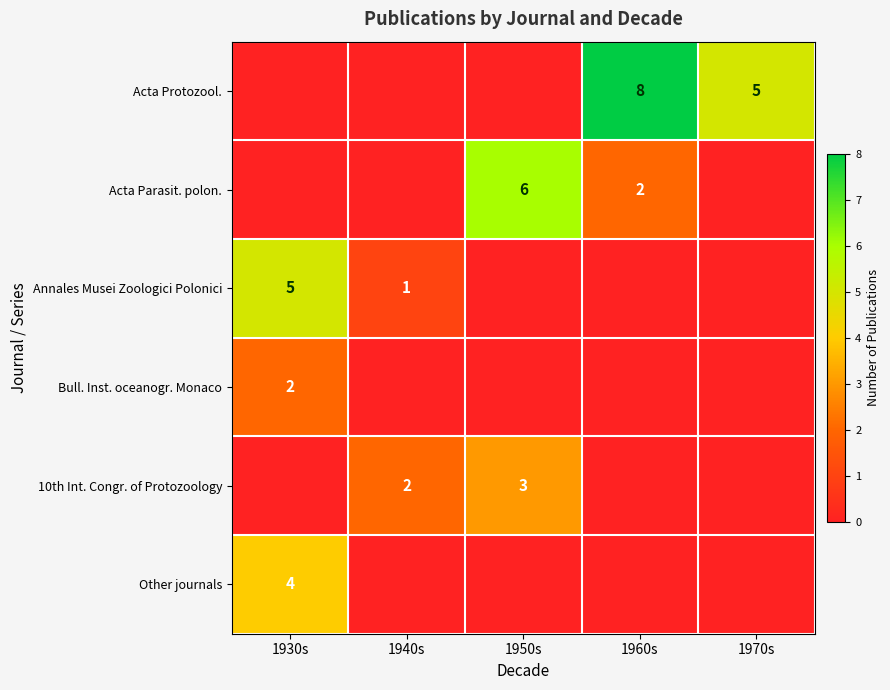

Is it true that Acta Protozool. equals 13 at 1960s?

False